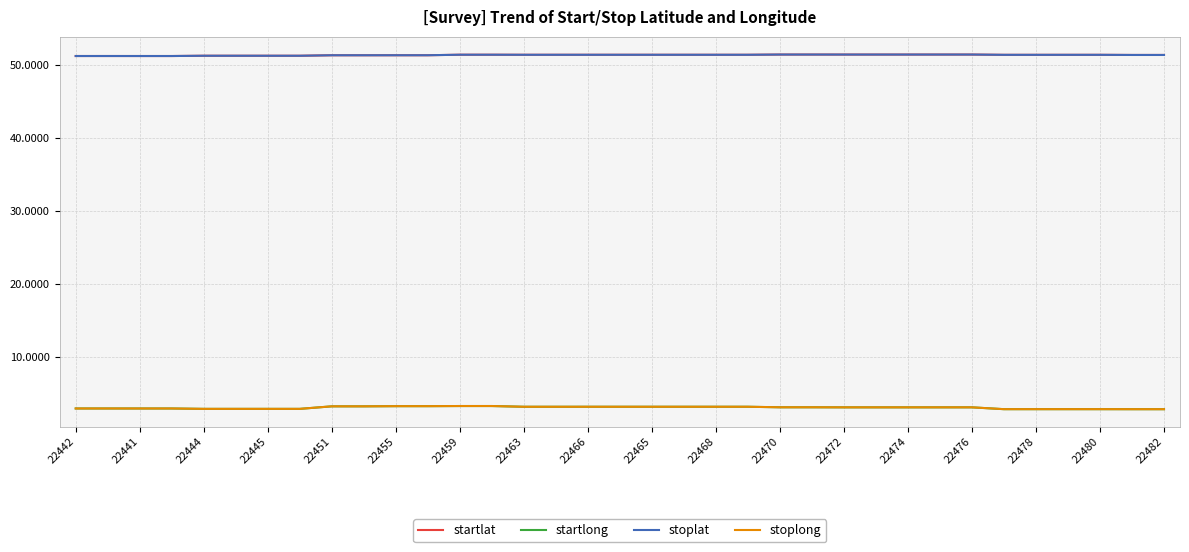

True or false: startlong and startlat cross at least once.

False